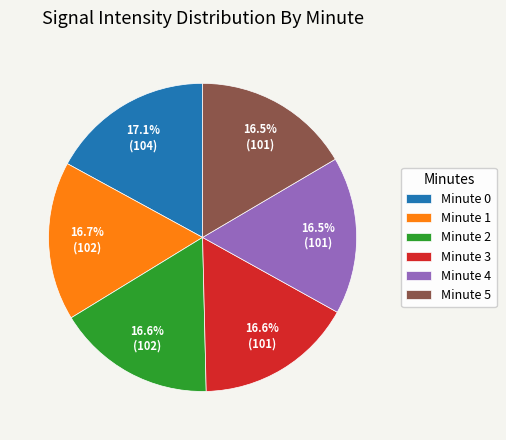

Is there a majority slice in this chart?

No